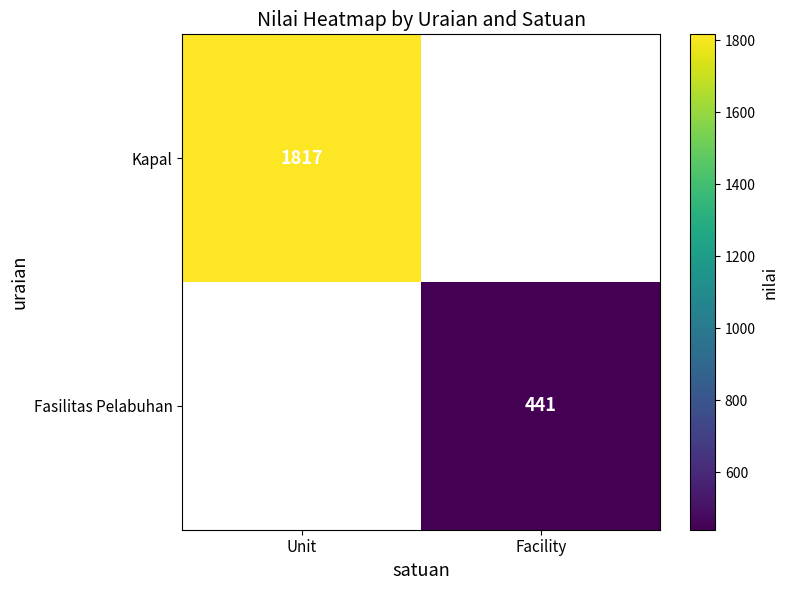

Is it true that Fasilitas Pelabuhan equals 441 at Facility?

True